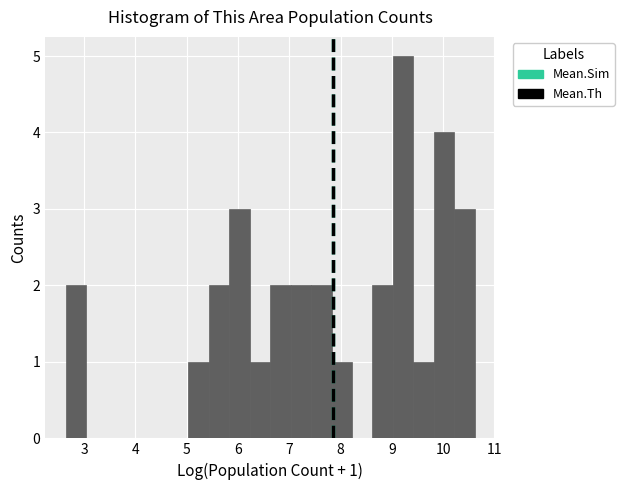

Around what value on the x-axis is the tallest bar? Give the approximate position of its centre, as read against the axis.

9.2